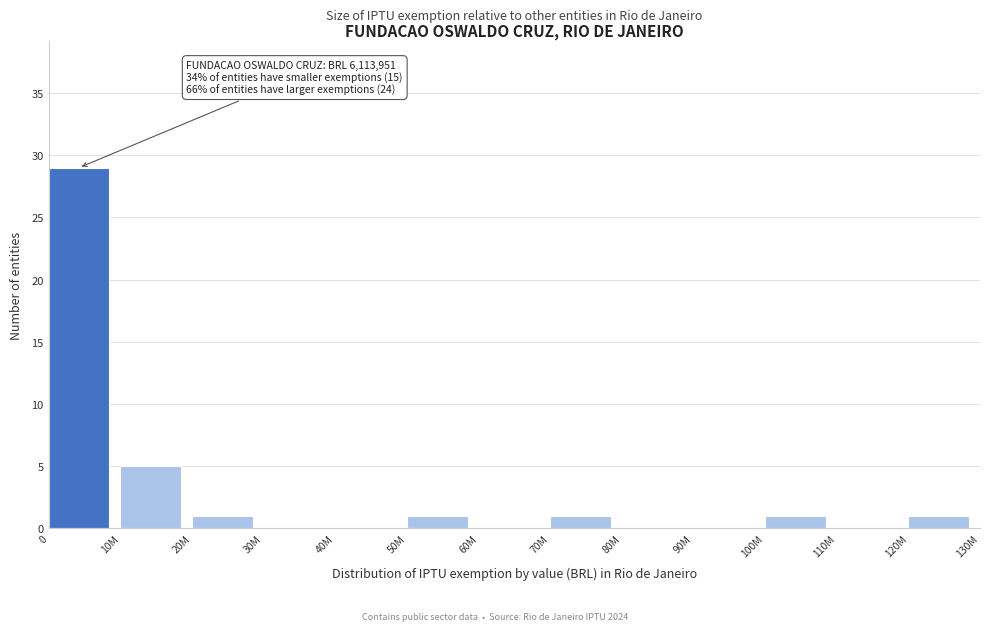

Reading left to right, what are all the values shown in this chart?

0=29	10M=5	20M=1	30M=0	40M=0	50M=1	60M=0	70M=1	80M=0	90M=0	100M=1	110M=0	120M=1